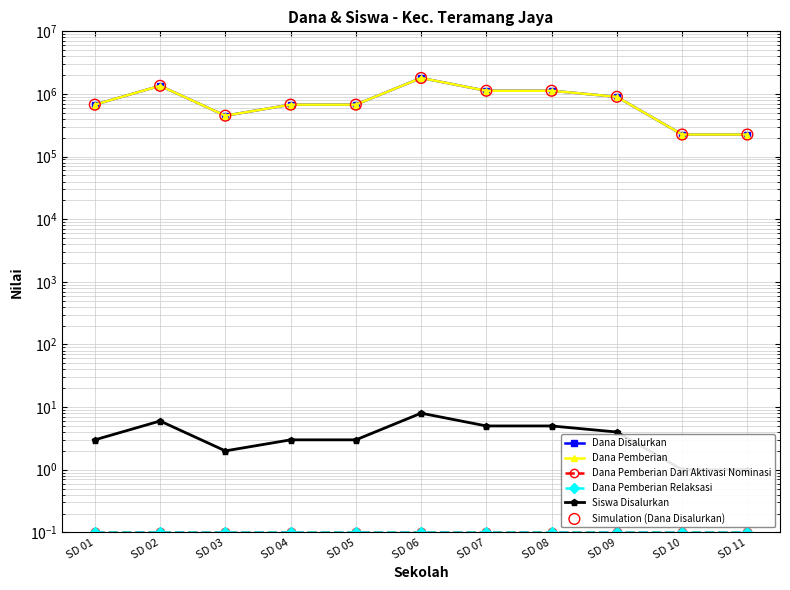

At how many categories does at least one series exceed 568710?

8